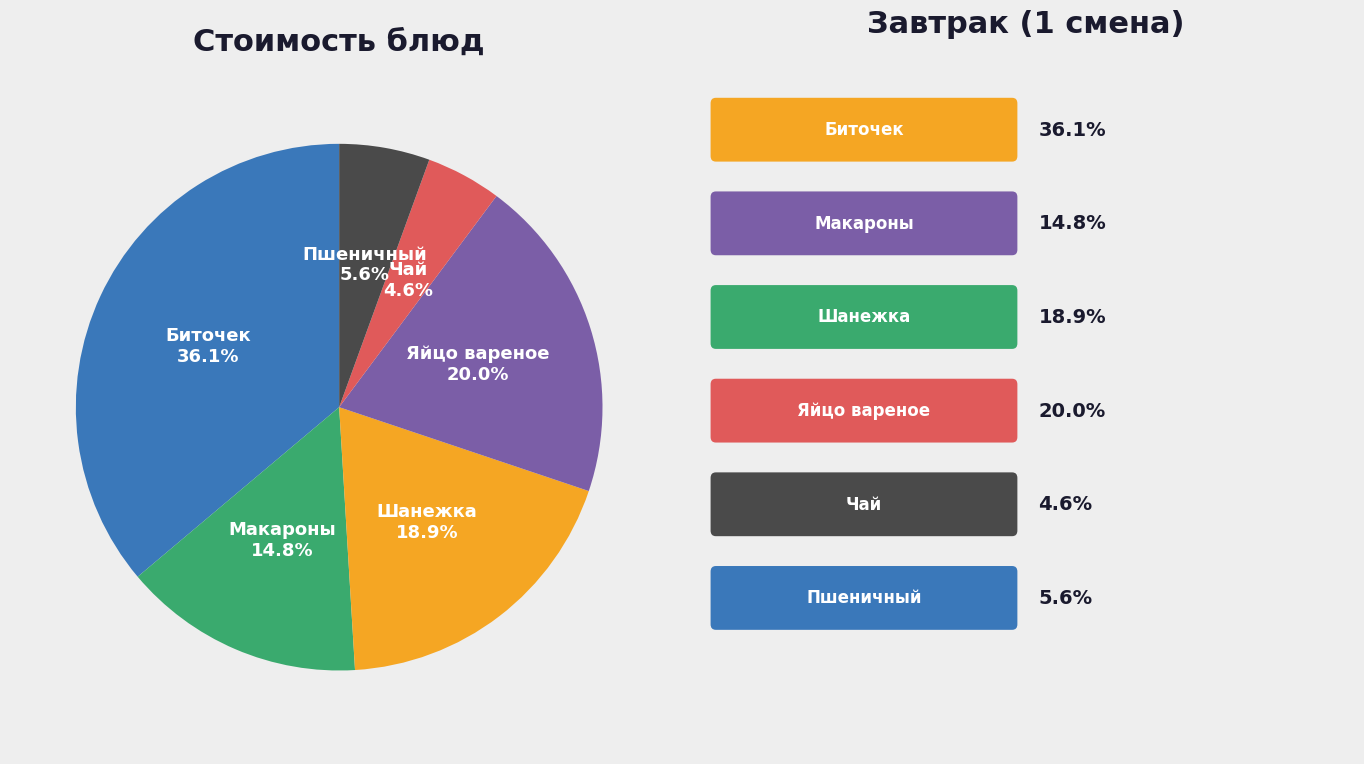

Does any single category account for the majority?

No